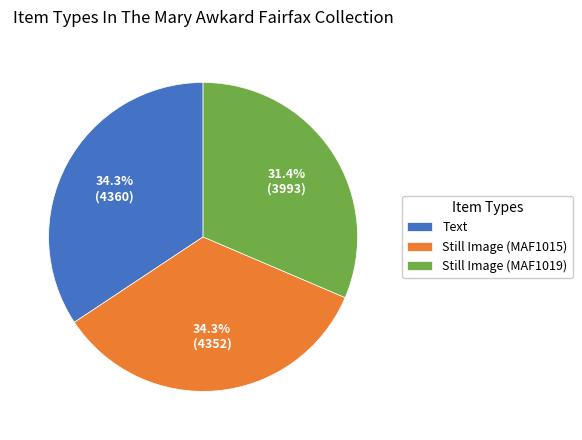

Which has a higher value, Still Image (MAF1019) or Text?

Text